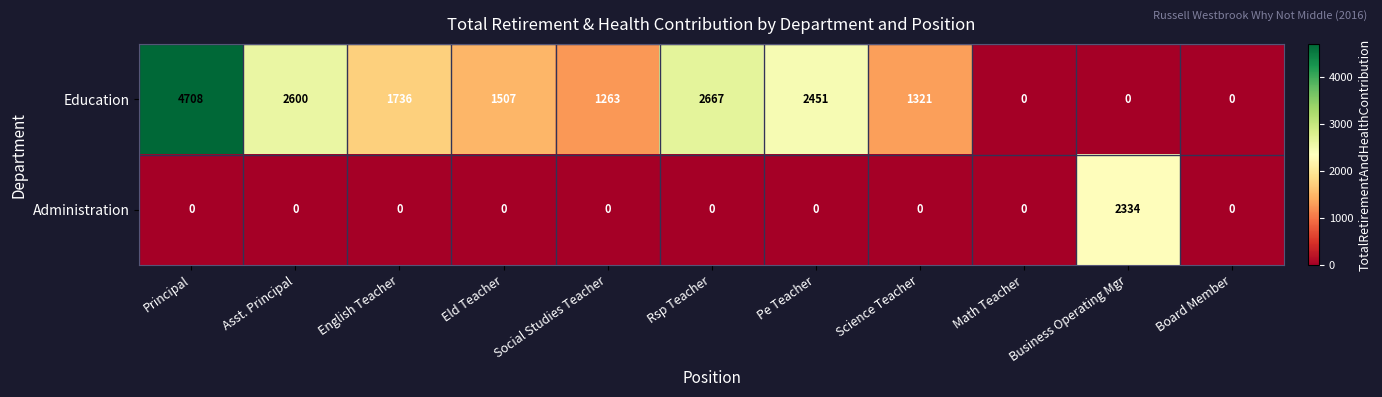

What is the sum of all Education values?

18253